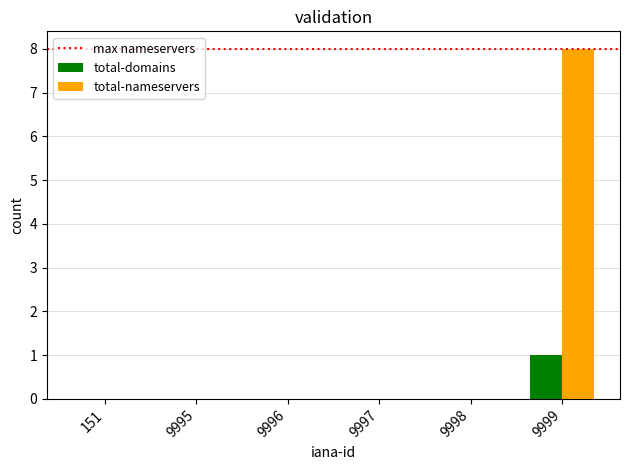

Are the bars grouped side by side (vs. stacked)?

Yes